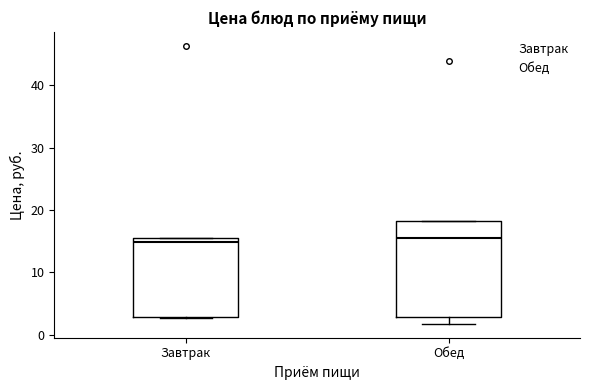

Reading left to right, read every box against the y-axis: the position of its median line, the range the box covers, and the ends of its whiskers. The values are not printed on the chart, so give them approximately, as read against the axis.

Завтрак: median 15 (just below the box's upper edge), box 3 to 15, whiskers 3 to 15
Обед: median 15, box 3 to 18, whiskers 2 to 18